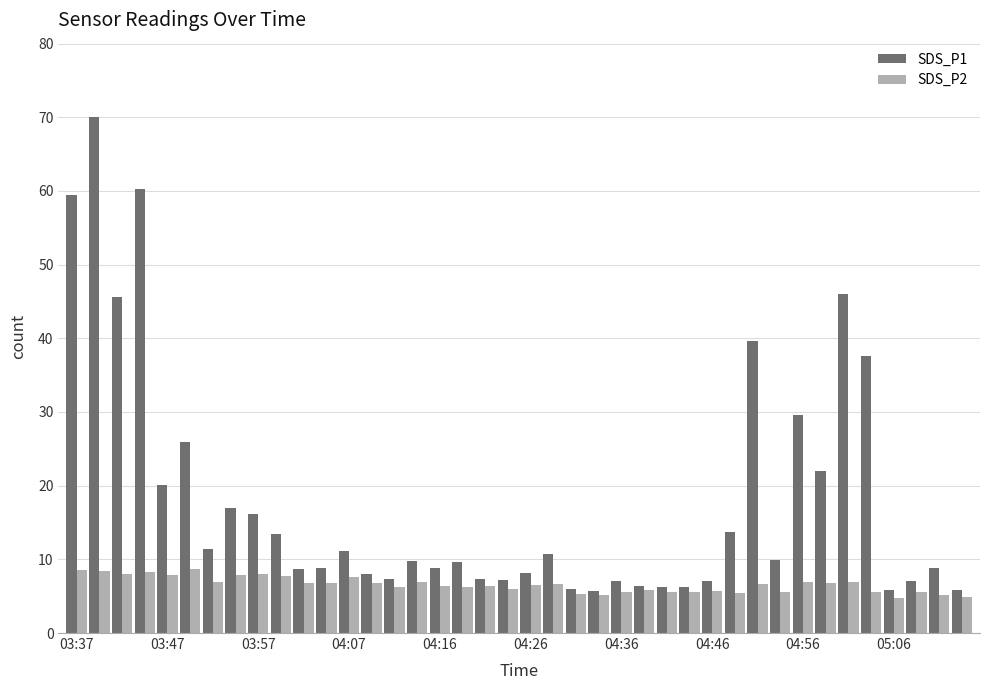

What is the sum of all SDS_P1 values?

715.7